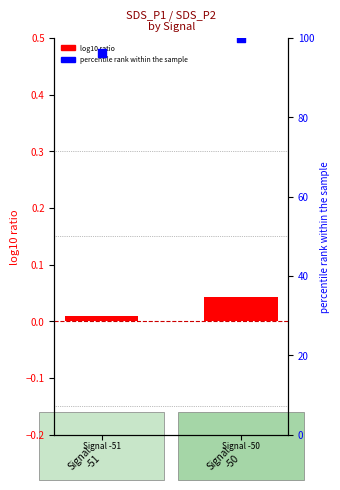

Which series contains the highest Y value?

percentile rank within the sample